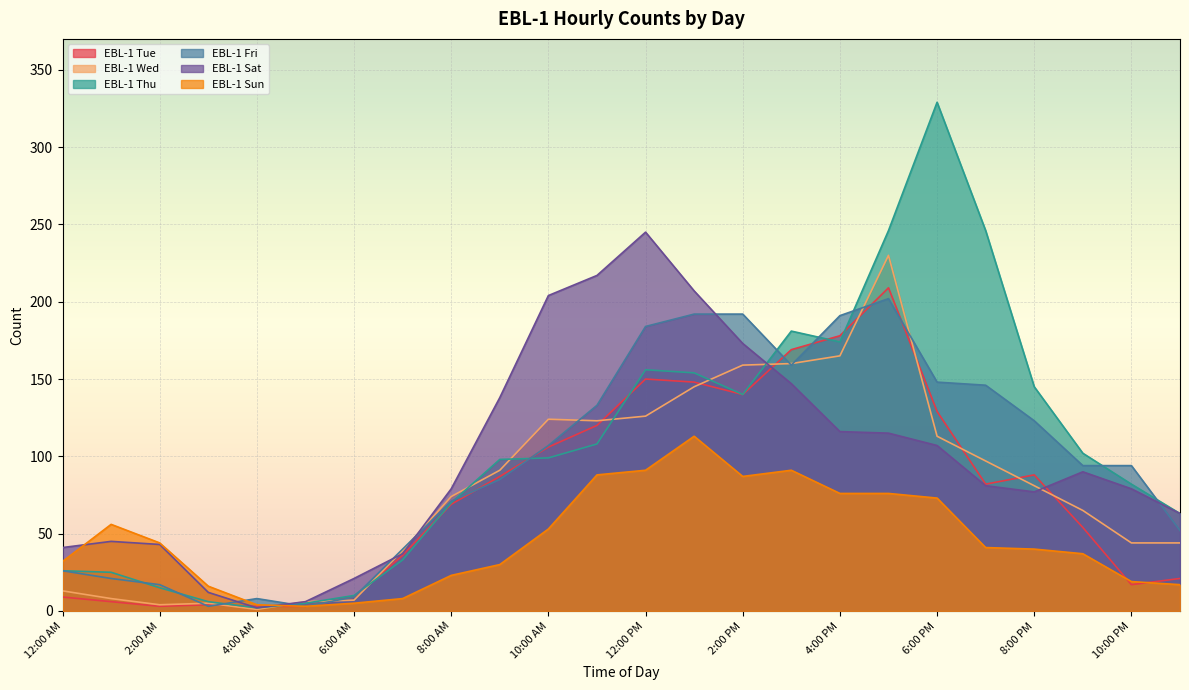

Does the chart display data point markers on the line(s)?

No